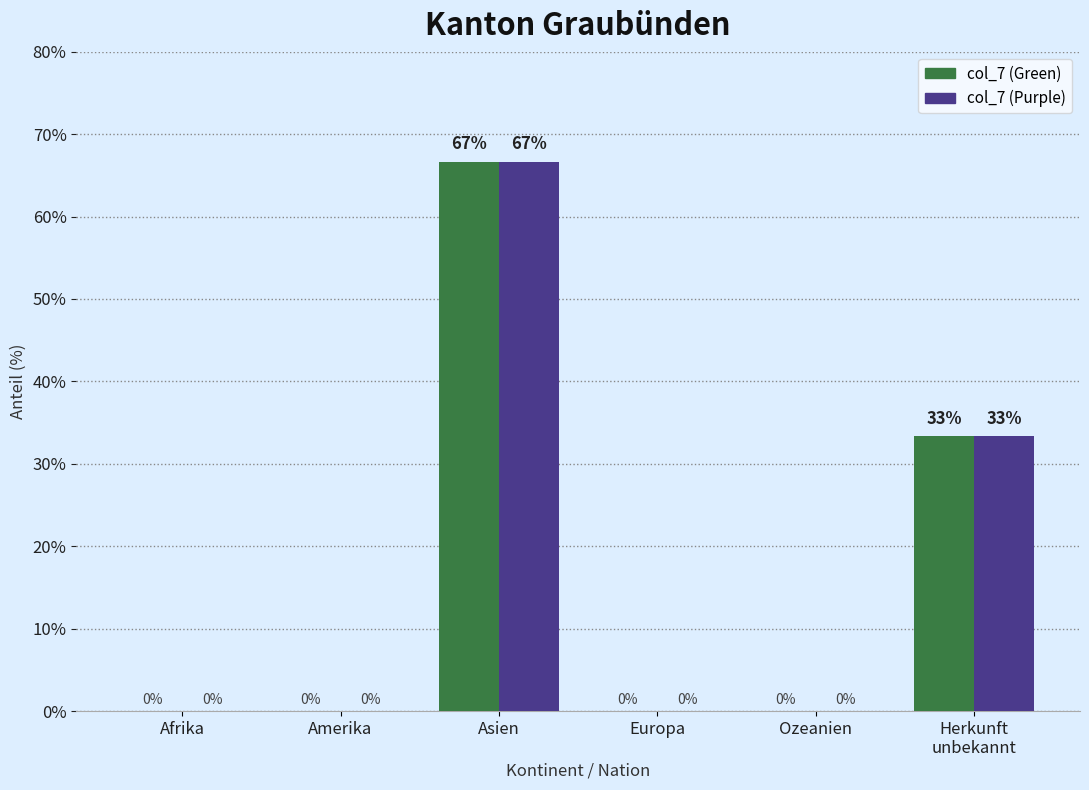

At which category is the sum across all series the highest?

Asien